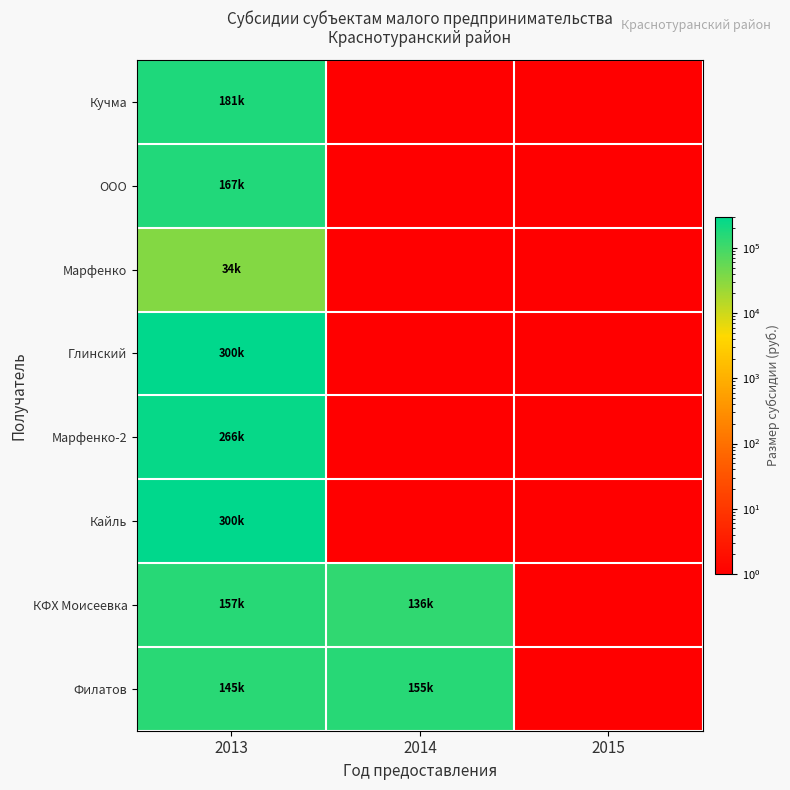

Reading left to right, transcribe all the data shown in this chart.

Кучма: 2013=180657.3	2014=1.0	2015=1.0
ООО: 2013=167042.9	2014=1.0	2015=1.0
Марфенко: 2013=34000.0	2014=1.0	2015=1.0
Глинский: 2013=300000.0	2014=1.0	2015=1.0
Марфенко-2: 2013=266000.0	2014=1.0	2015=1.0
Кайль: 2013=300000.0	2014=1.0	2015=1.0
КФХ Моисеевка: 2013=156995.0	2014=136000.0	2015=1.0
Филатов: 2013=145304.9	2014=154695.1	2015=1.0